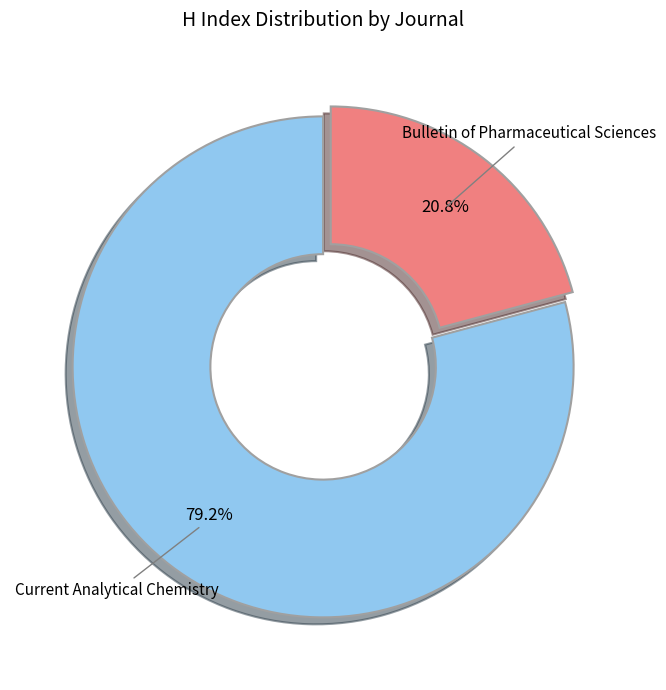

Does any single category account for the majority?

Yes